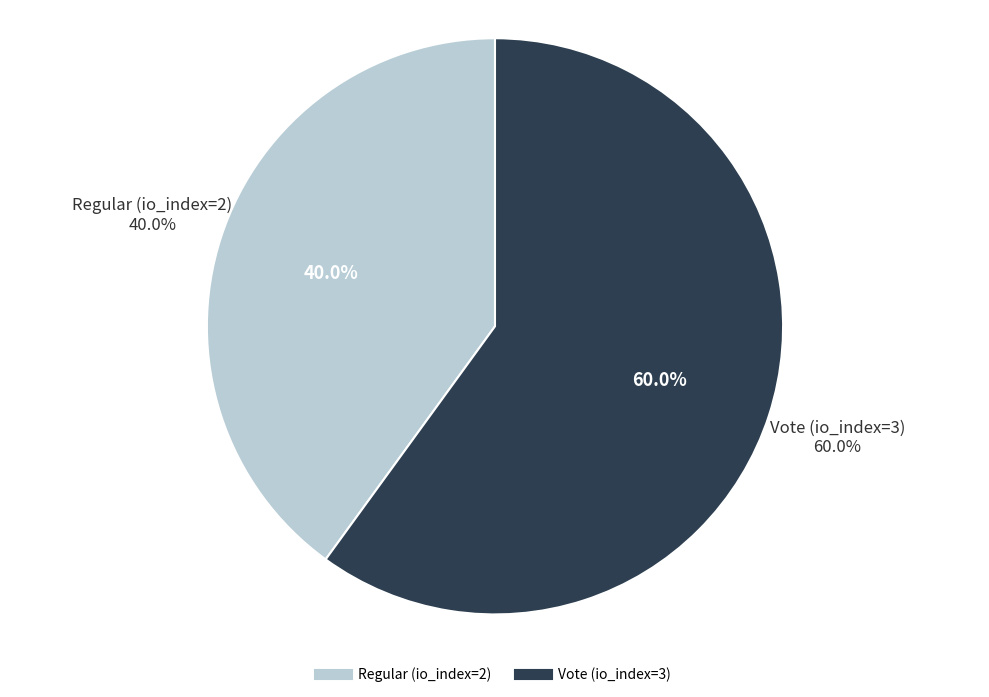

Which slice is the largest?

Vote (io_index=3)